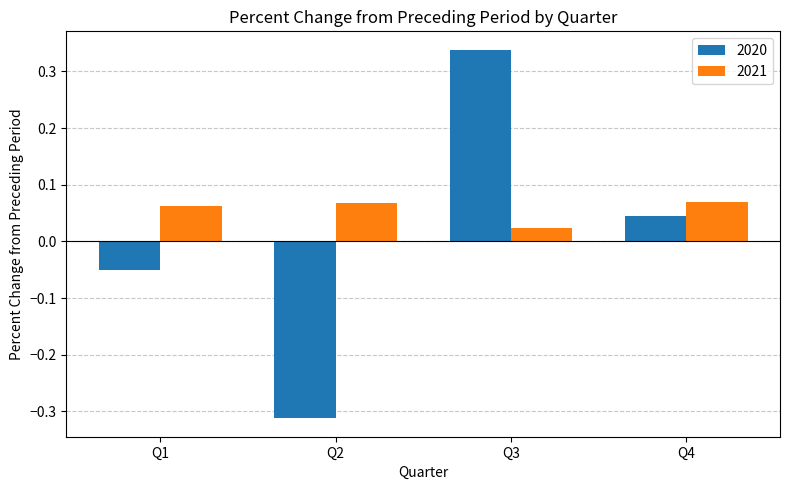

The value of 2020 at Q1 is -0.0. True or false?

False